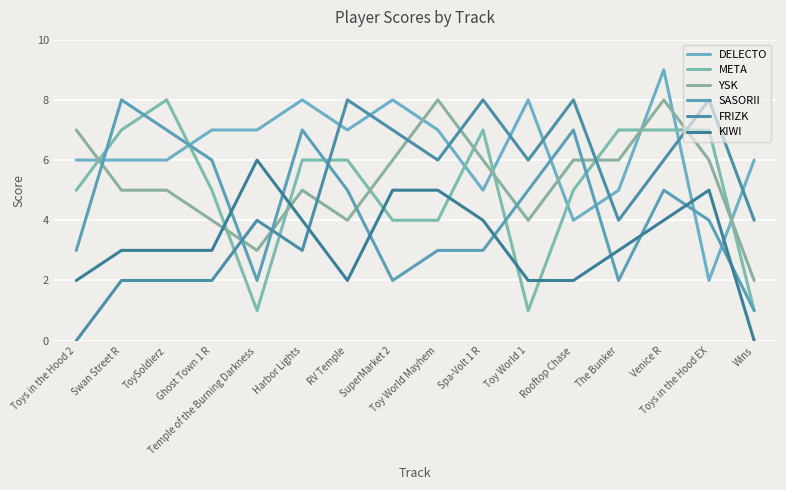

Does the chart display data point markers on the line(s)?

No